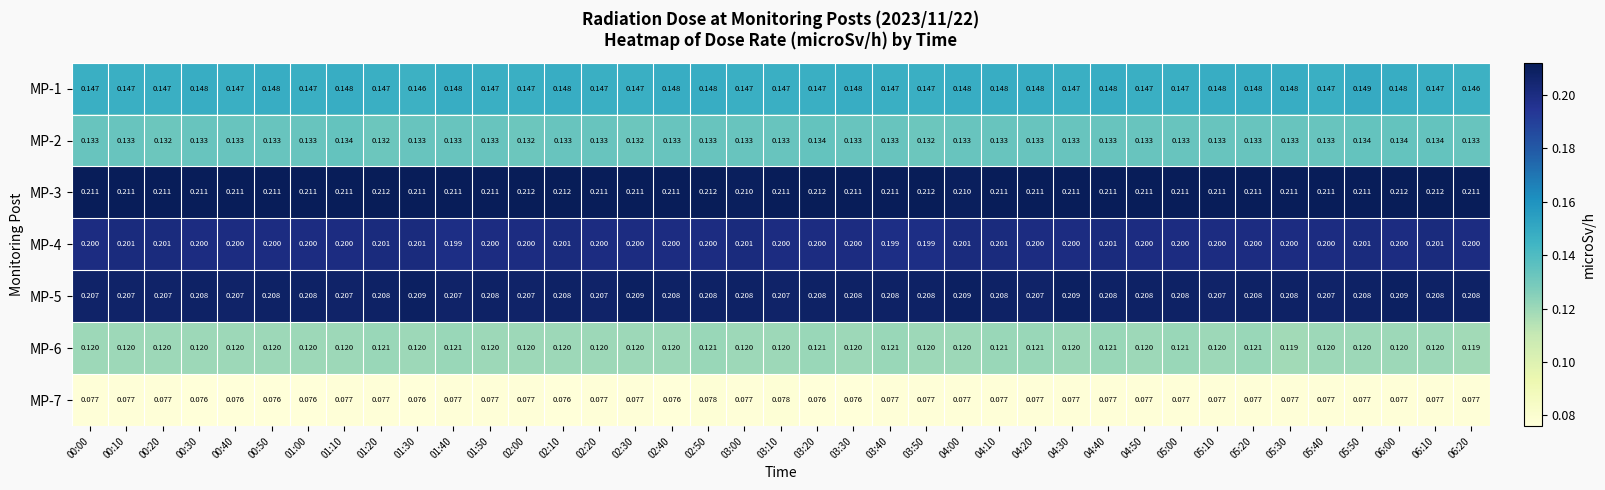

Which series has the widest spread of values?

MP-1